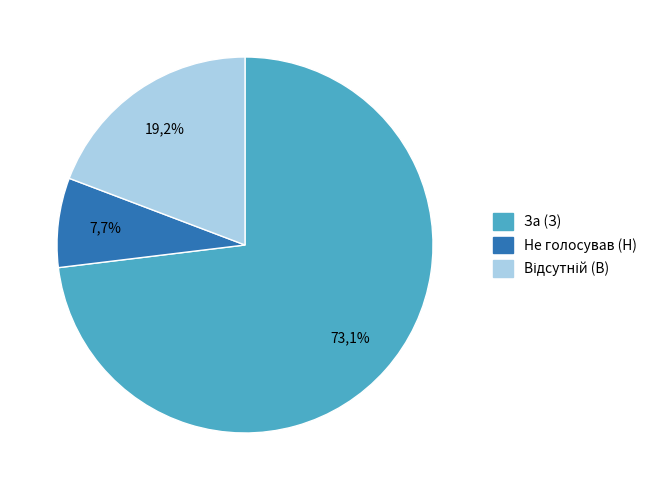

Combined, do За (З) and Відсутній (В) account for over 50%?

Yes